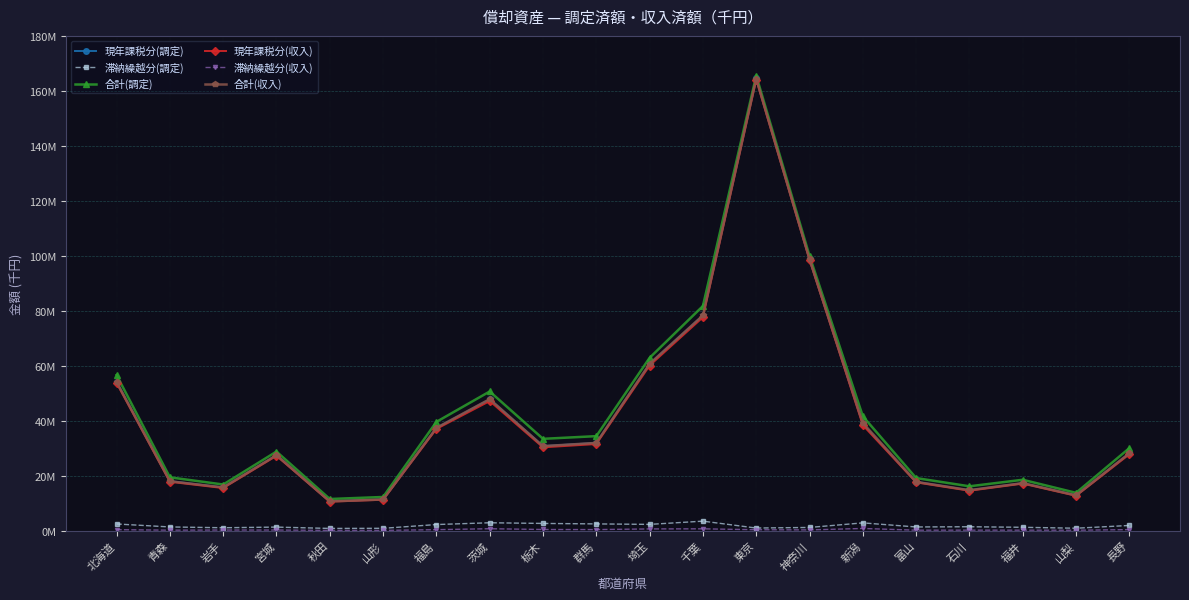

The 滞納繰越分(収入) series shows 242508 at 岩手. True or false?

True